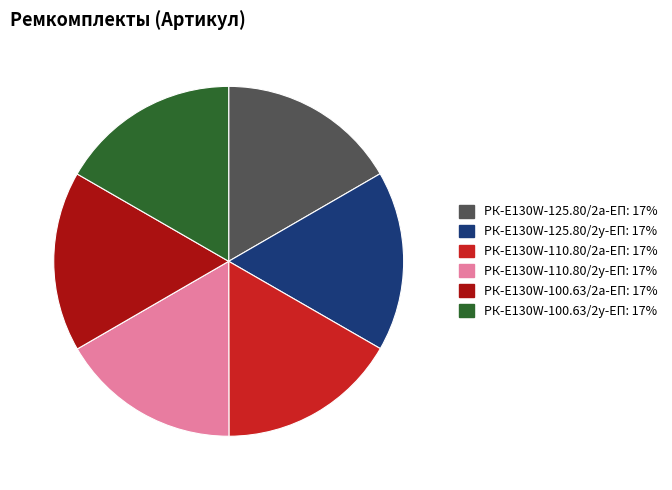

Combined, do РК-E130W-125.80/2у-ЕП and РК-E130W-100.63/2а-ЕП account for over 50%?

No